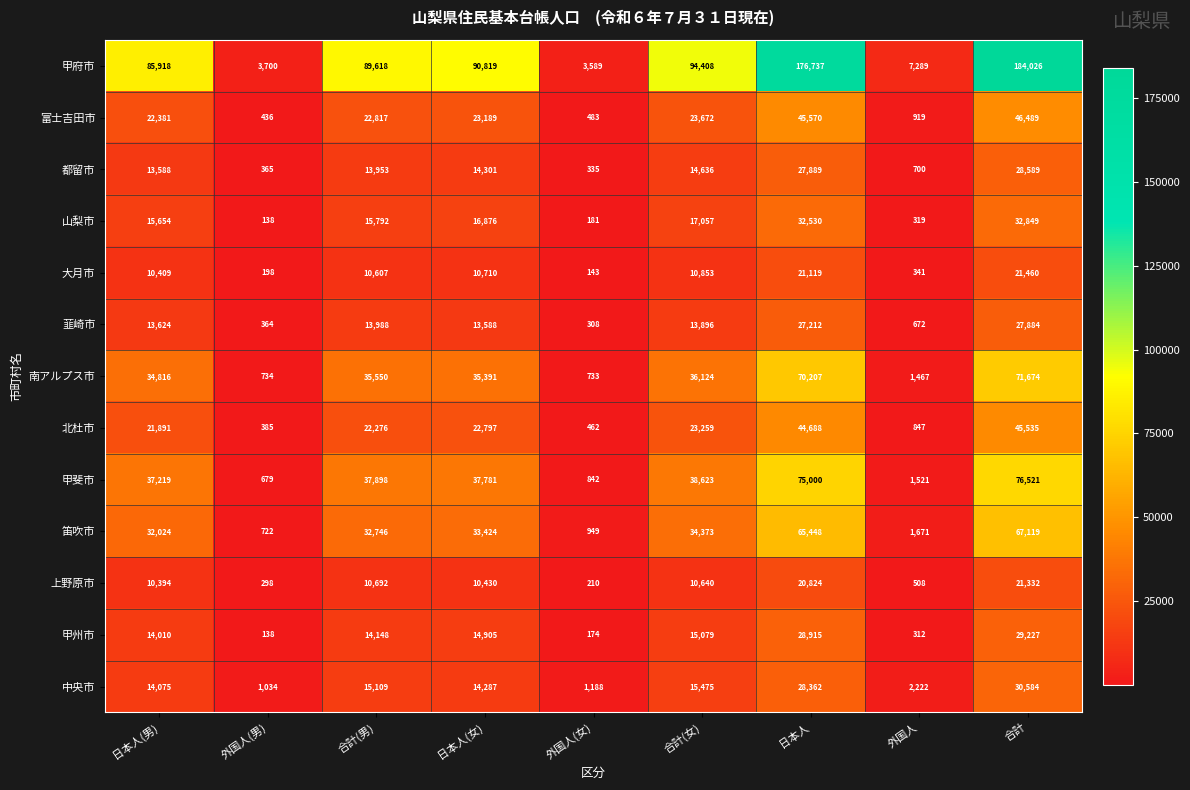

Rank the series by their maximum value, from lowest to highest.

上野原市, 大月市, 韮崎市, 都留市, 甲州市, 中央市, 山梨市, 北杜市, 富士吉田市, 笛吹市, 南アルプス市, 甲斐市, 甲府市